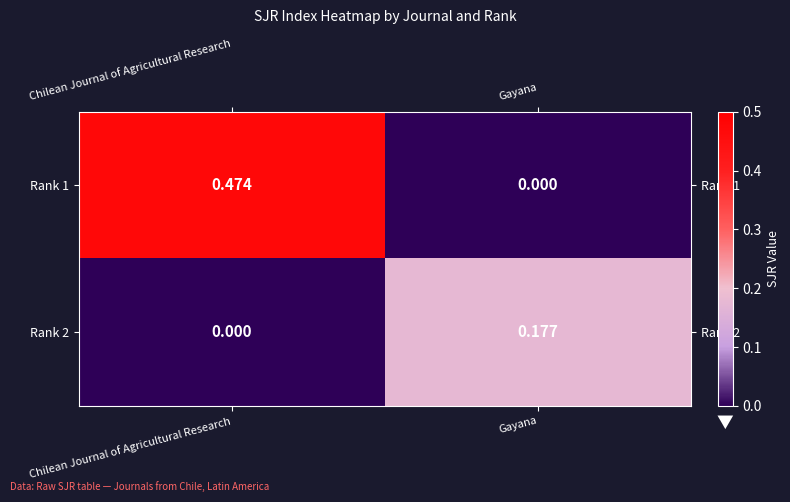

At which label does Rank 1 reach its minimum?

Gayana